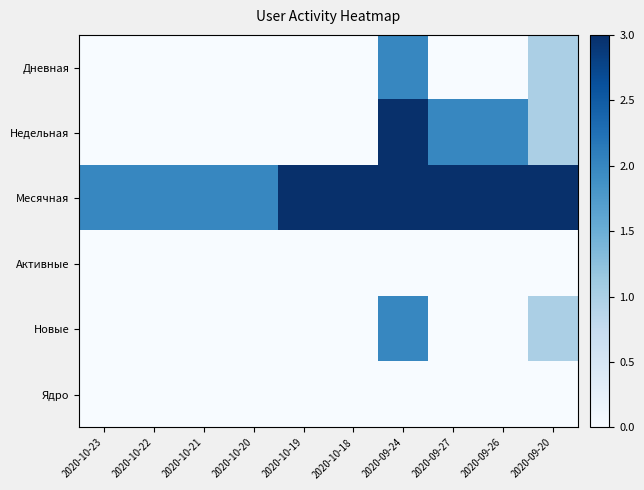

At which category does the chart reach its minimum across all series?

2020-10-23